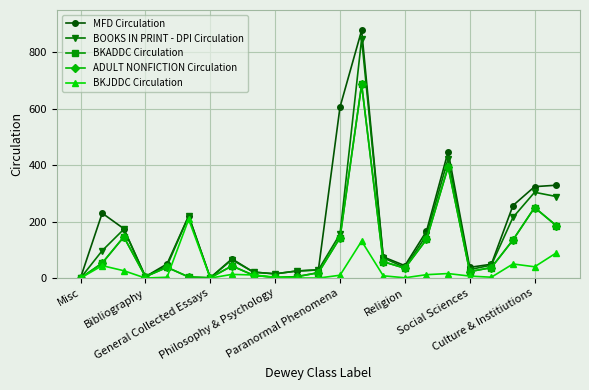

True or false: BKJDDC Circulation and MFD Circulation intersect in this chart.

False